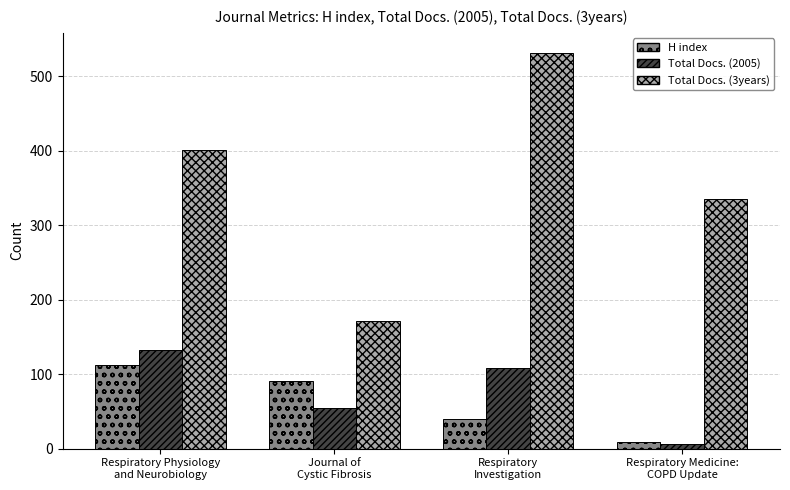

At which category is the sum across all series the highest?

Respiratory
Investigation